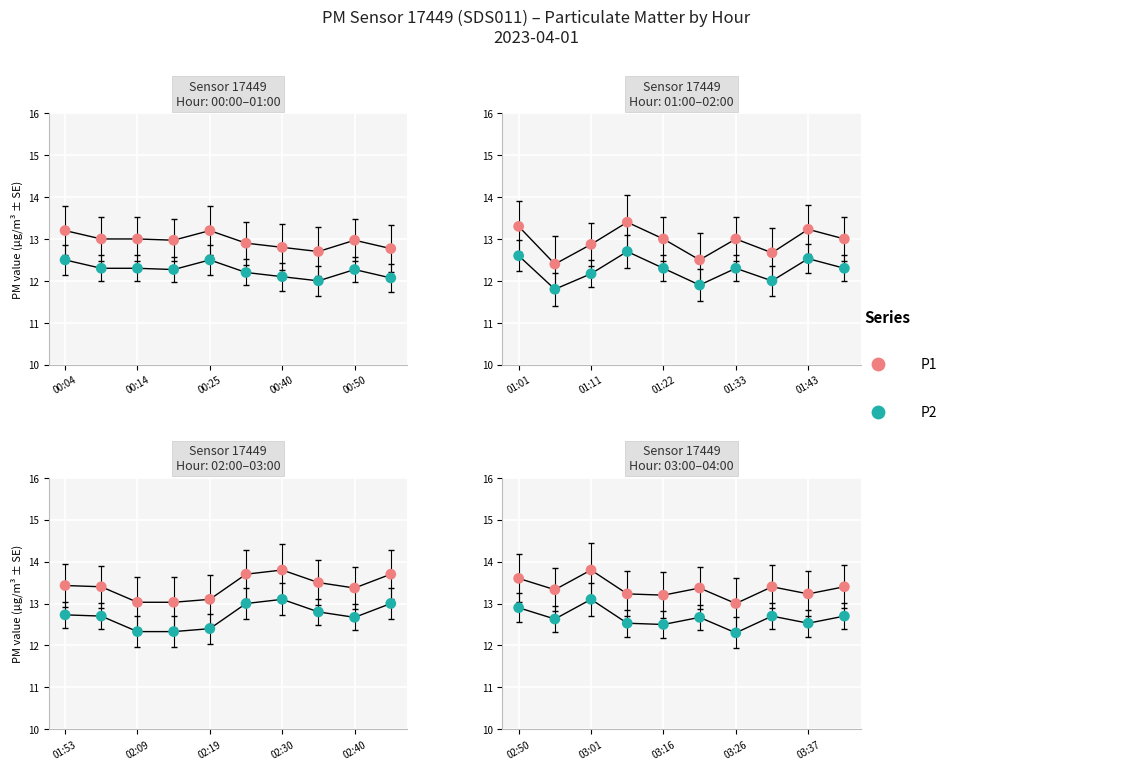

Is the value of P1 at 9 greater than the value of P2 at 6?

Yes